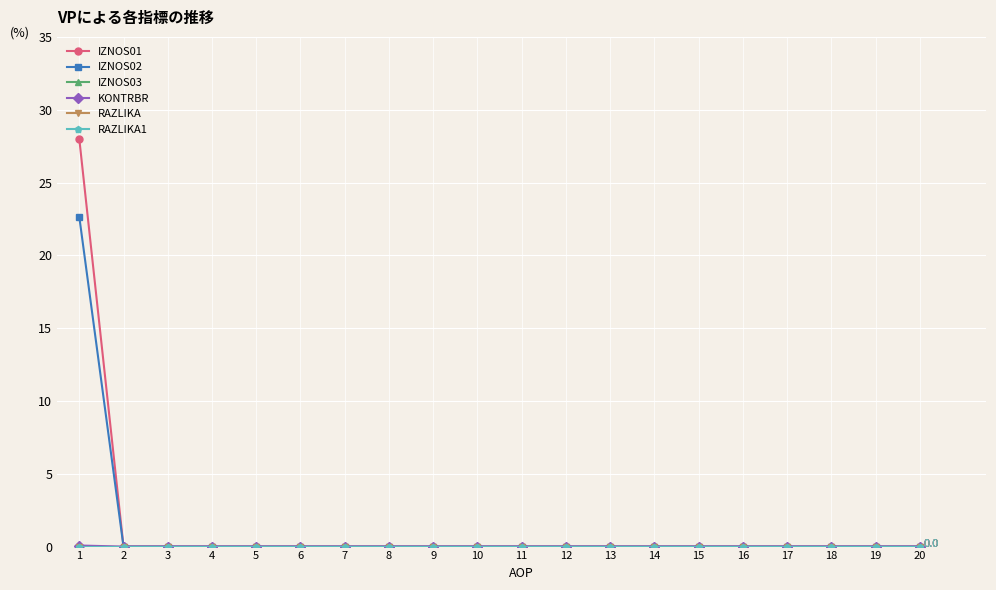

Is this an area chart (filled region under the line)?

No